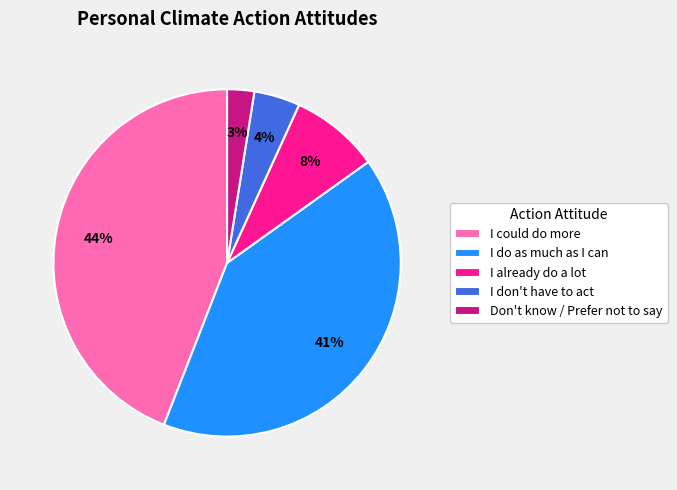

How many segments does this pie chart have?

5